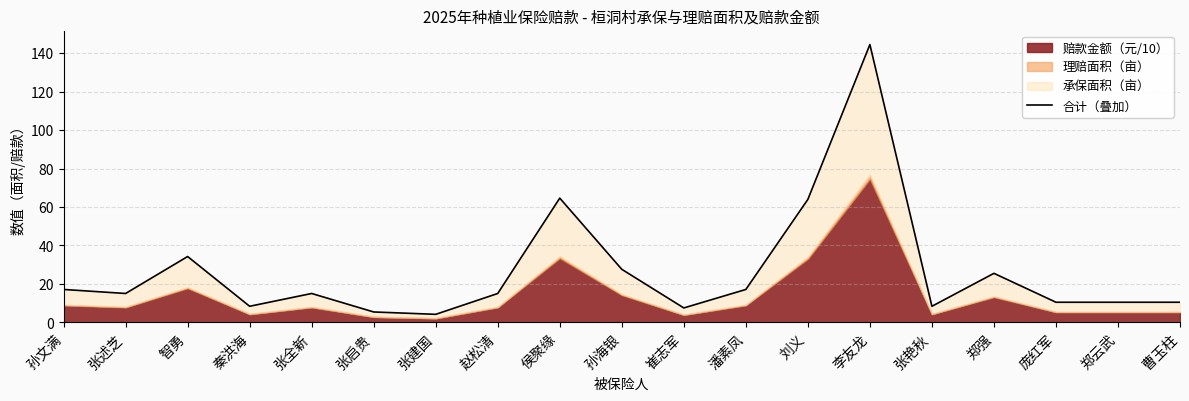

How many values are below 15?

8